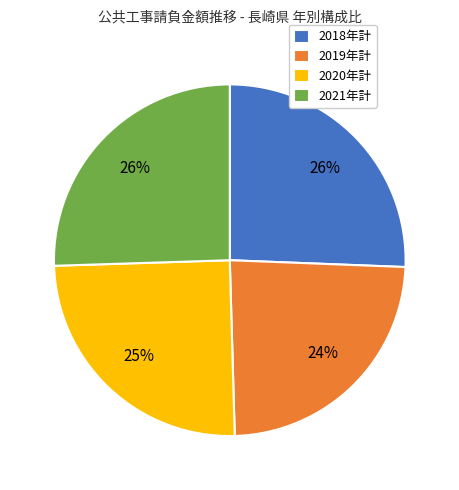

Which category has the smallest portion of the pie?

2019年計